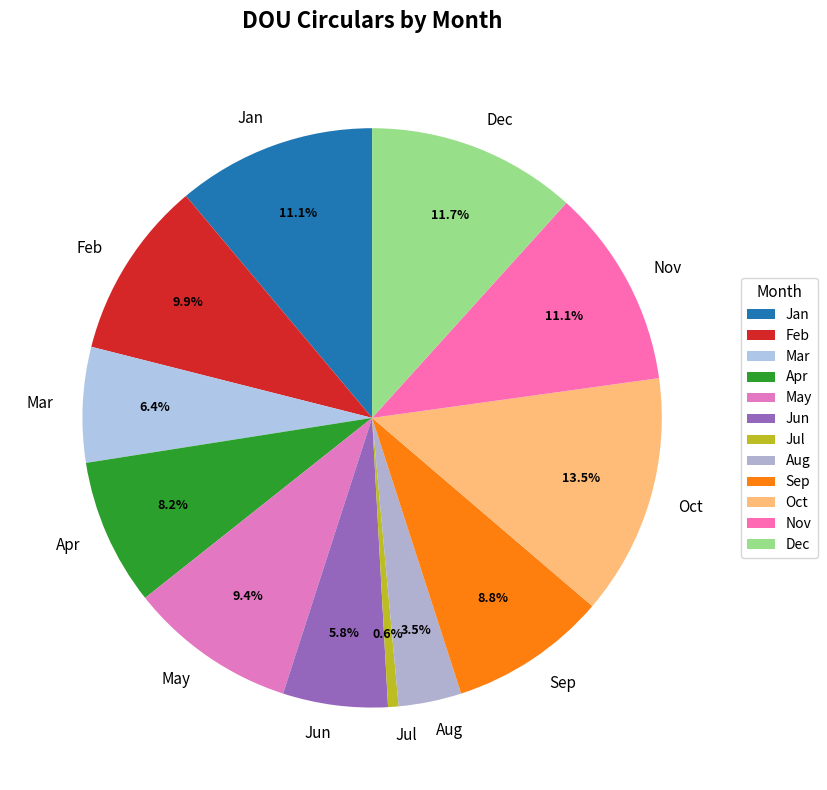

To the nearest percent, what portion does Mar represent?

6%